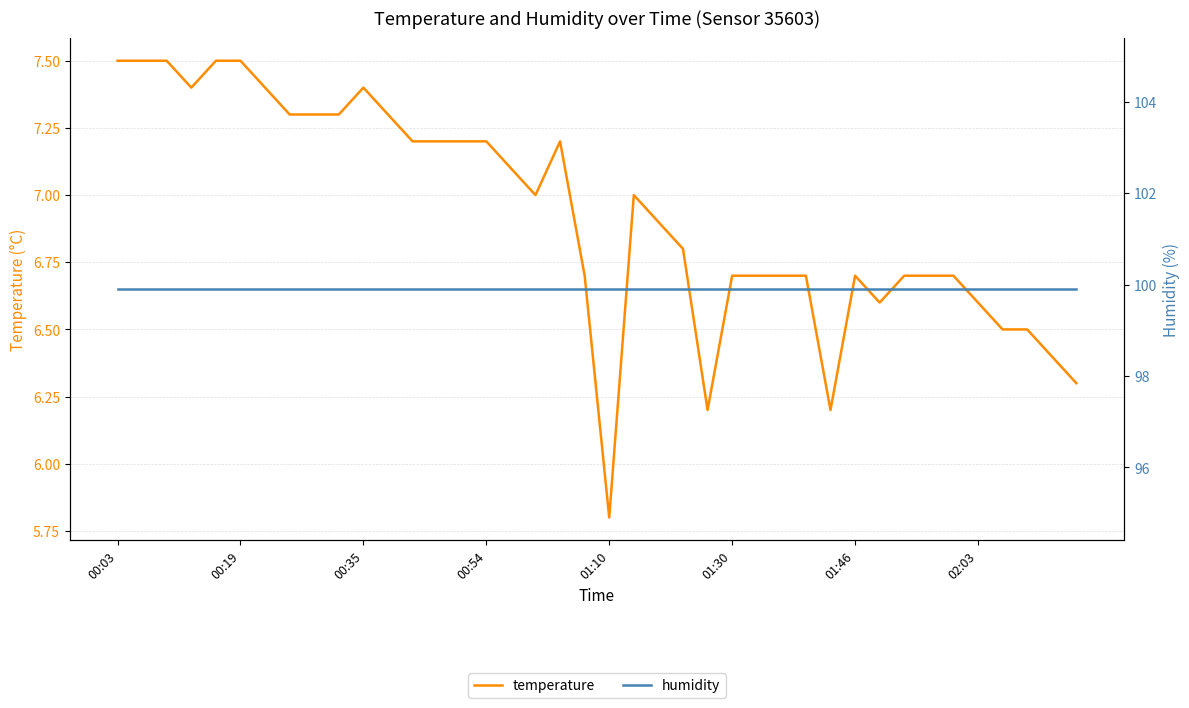

What is the highest value of the temperature series?

7.5